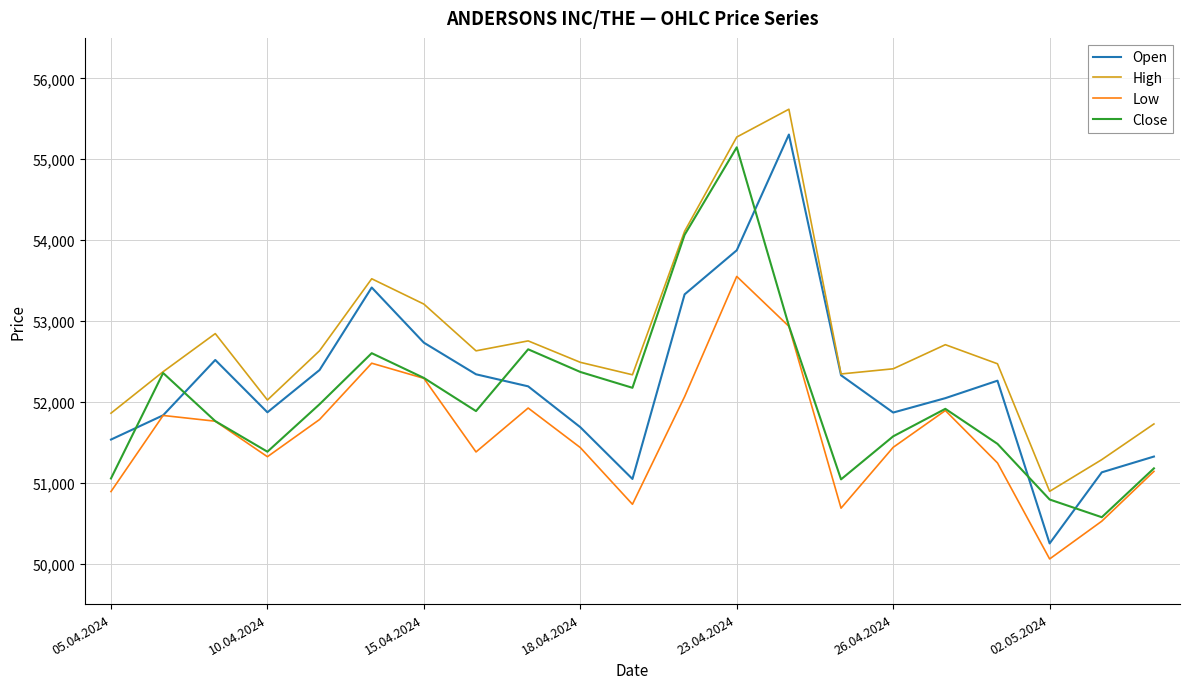

True or false: Close has more than 2 interior local peaks.

True